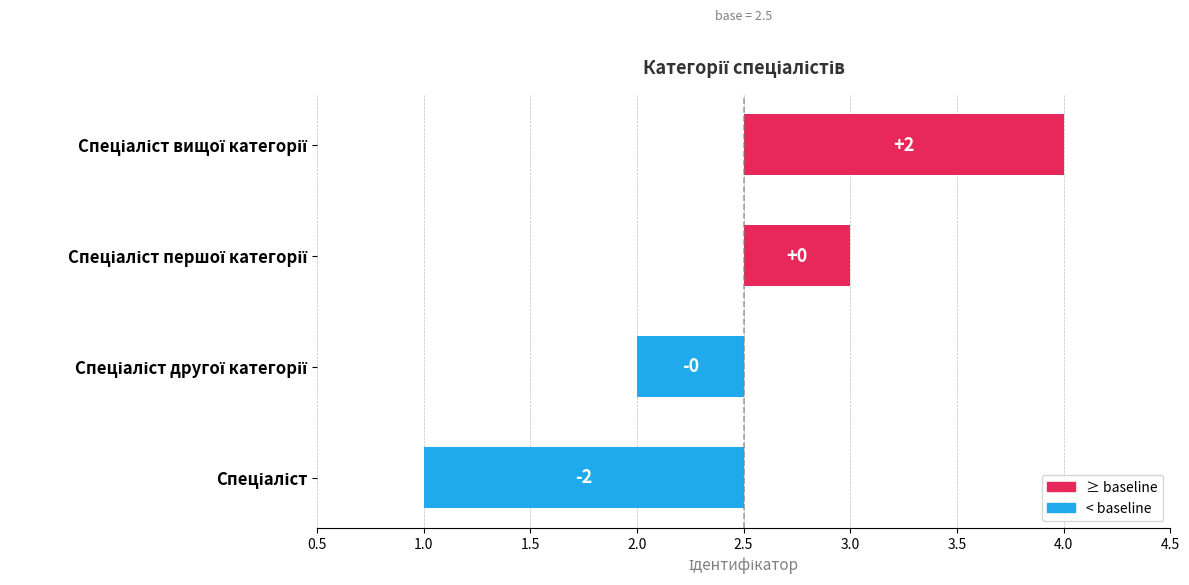

Are the bars grouped side by side (vs. stacked)?

No